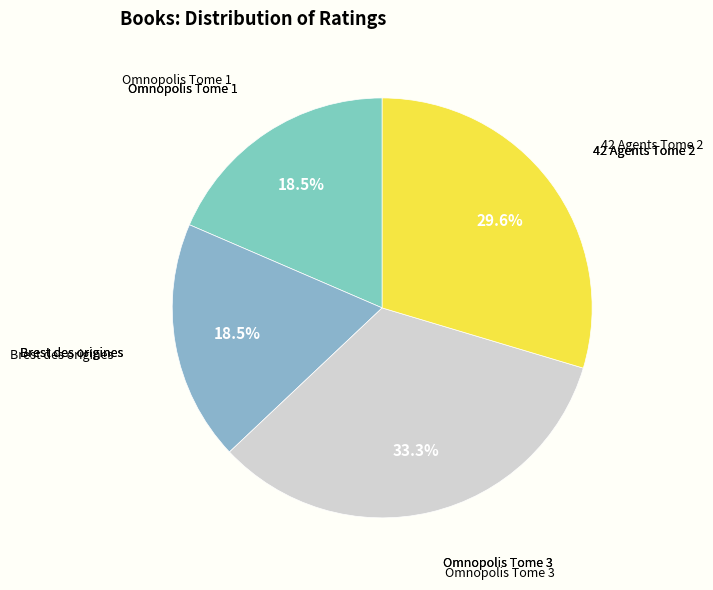

To the nearest percent, what is the average slice percentage?

25%